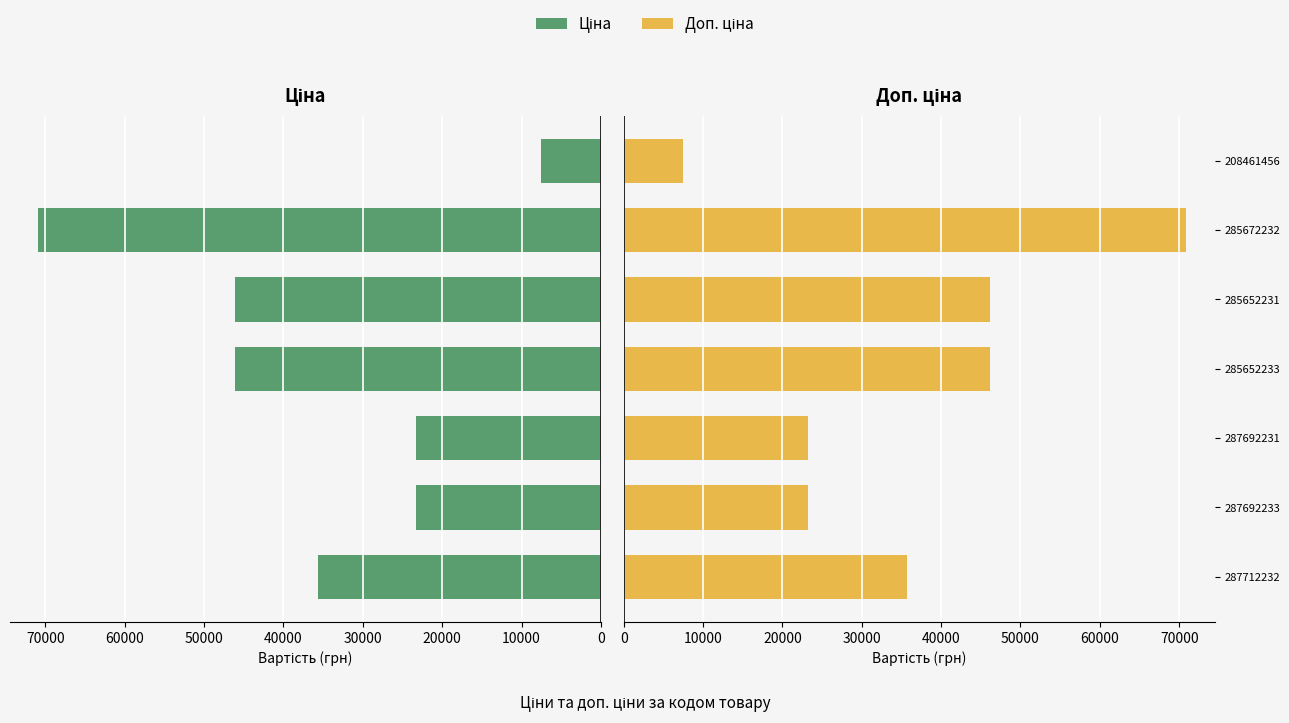

Which series has the largest total across all categories?

Ціна